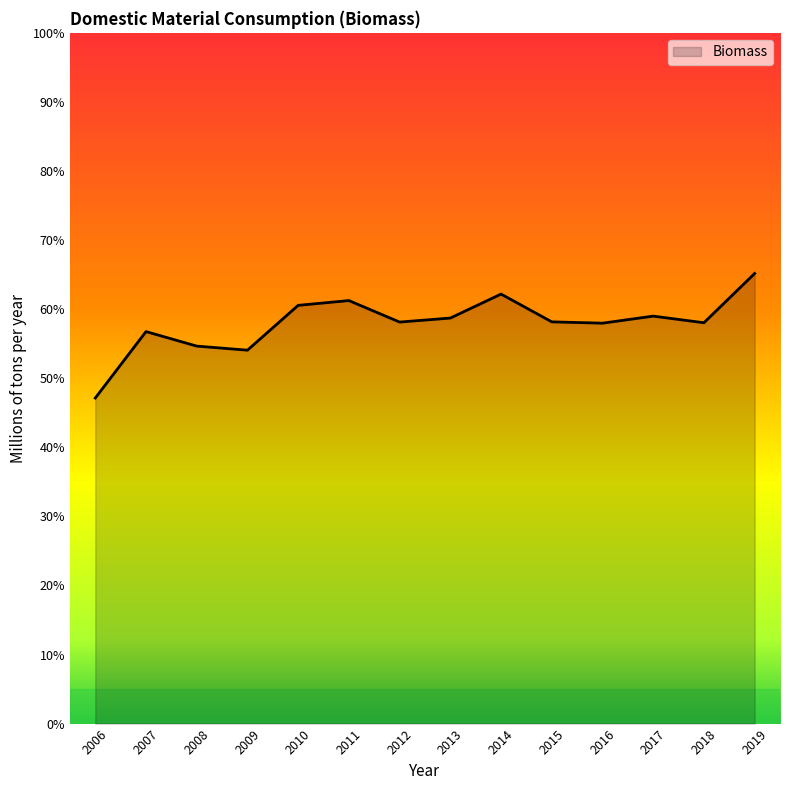

The value at 2008 is 16.3. True or false?

False